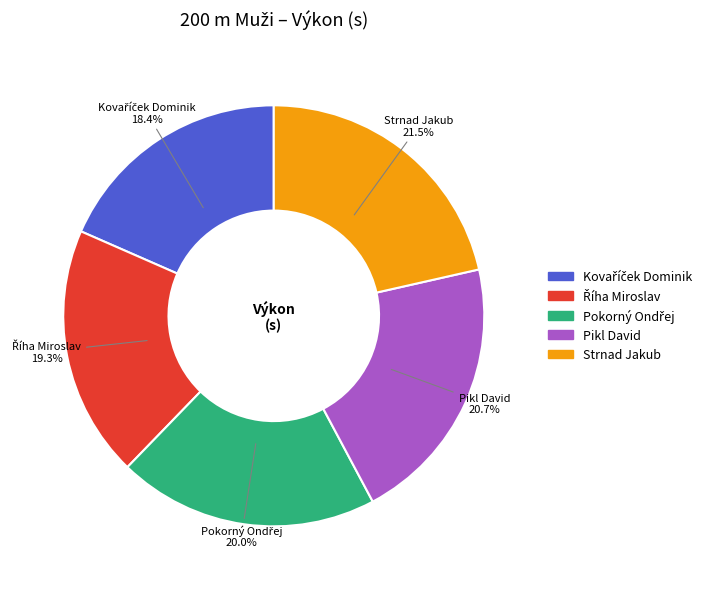

Does any single category account for the majority?

No